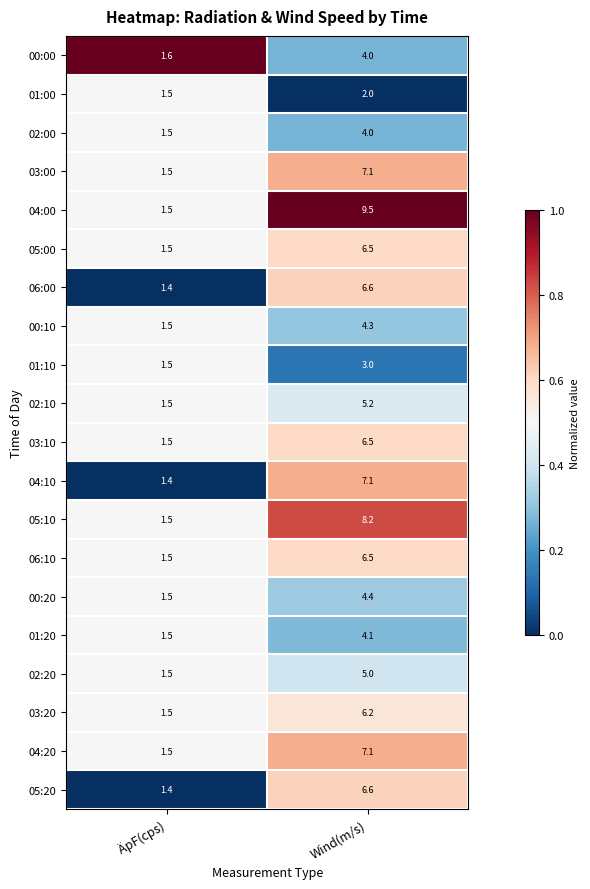

Which series changed the most between ÄpF(cps) and Wind(m/s)?

04:00